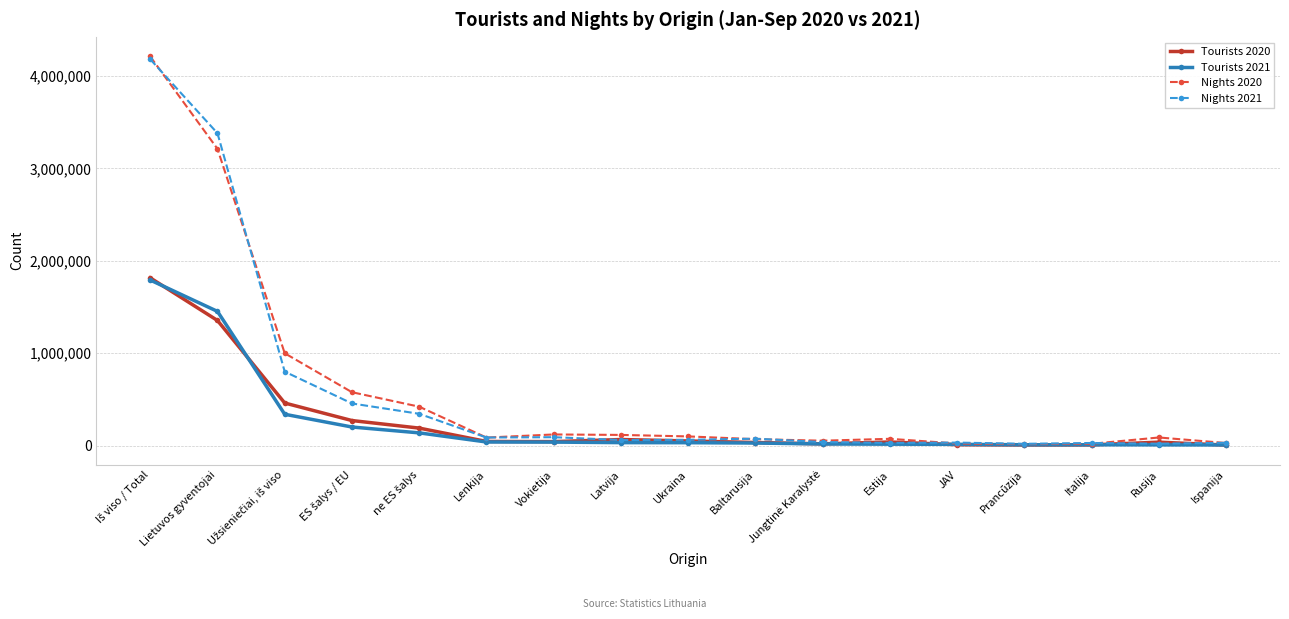

How many distinct data groups are displayed?

4